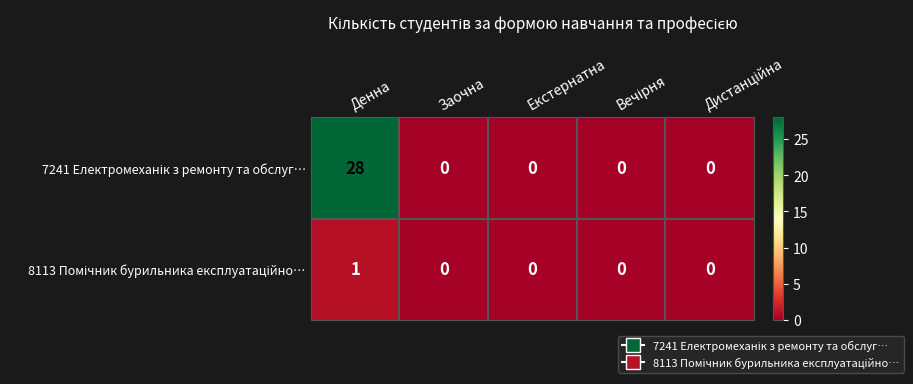

What is the spread (max minus min) of values at Денна?

27